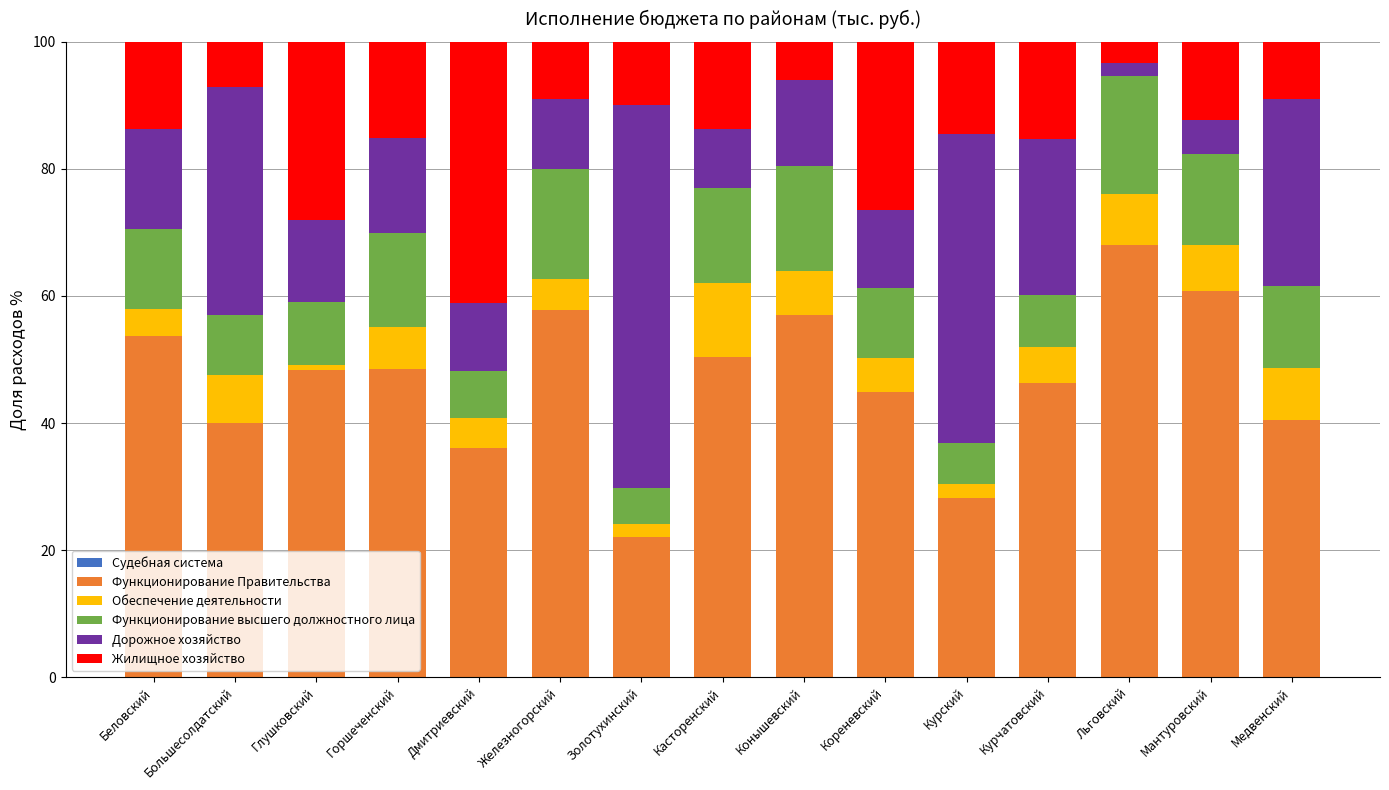

What is the total value across all series at Конышевский?

100.0